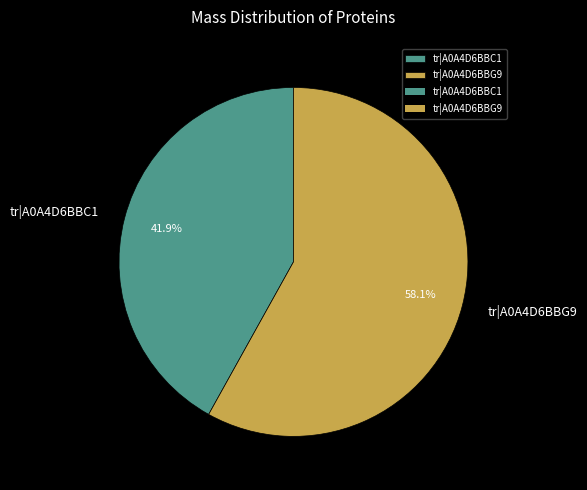

What portion of the pie excludes tr|A0A4D6BBG9?

41.9%